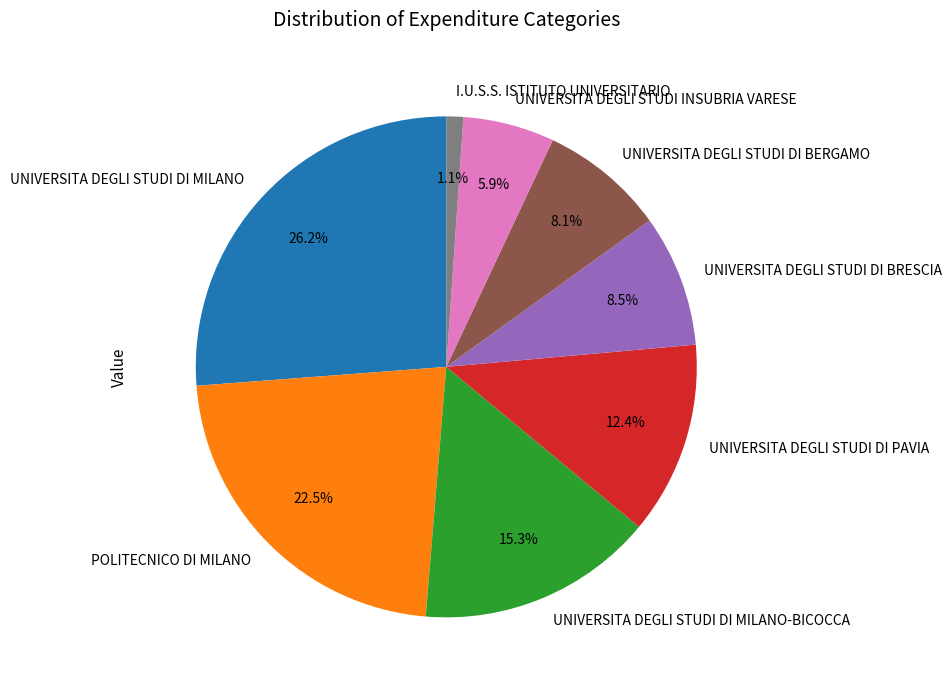

Does UNIVERSITA DEGLI STUDI DI MILANO account for over 50% of the chart?

No